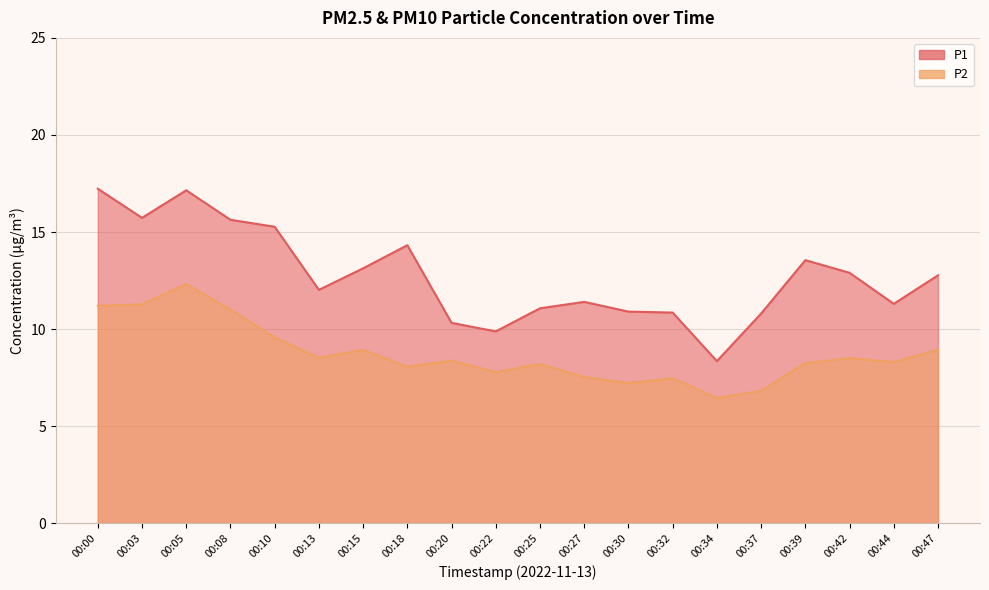

Is the value of P1 at 00:39 greater than the value of P2 at 00:05?

Yes